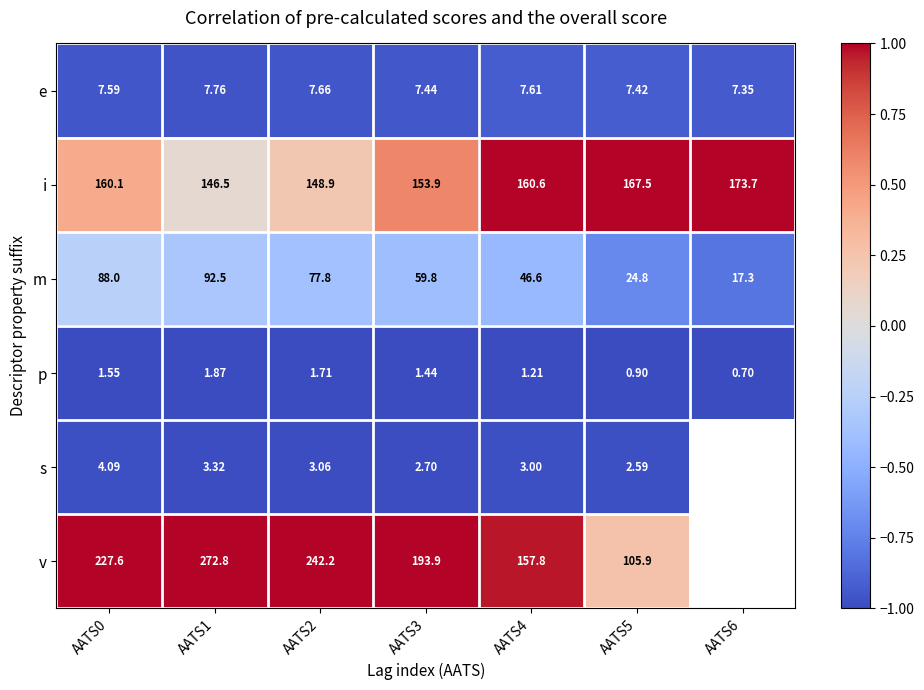

At which label does i reach its minimum?

AATS1